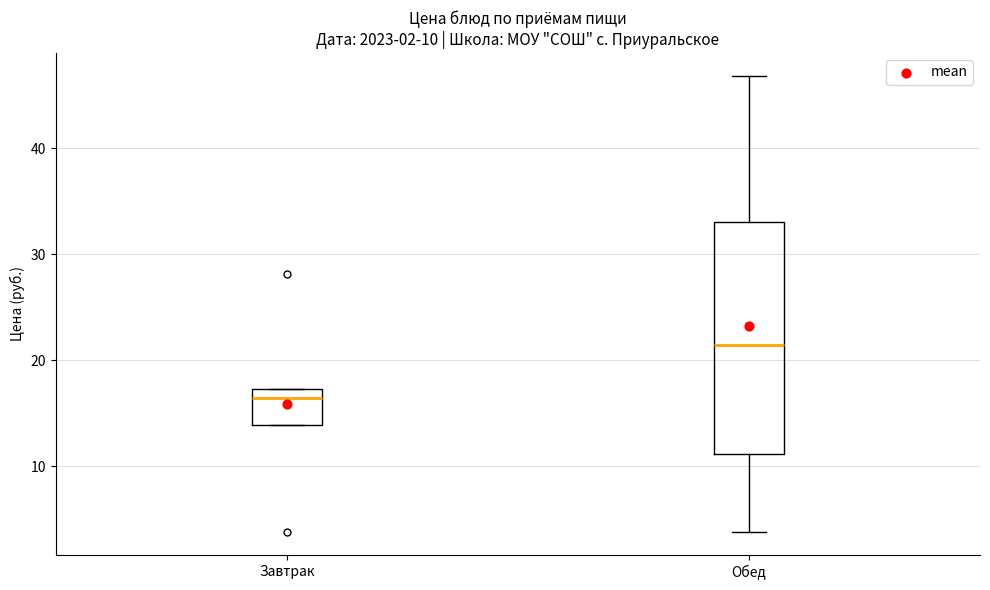

Which box is the tallest, from its lower edge to its upper edge?

Обед